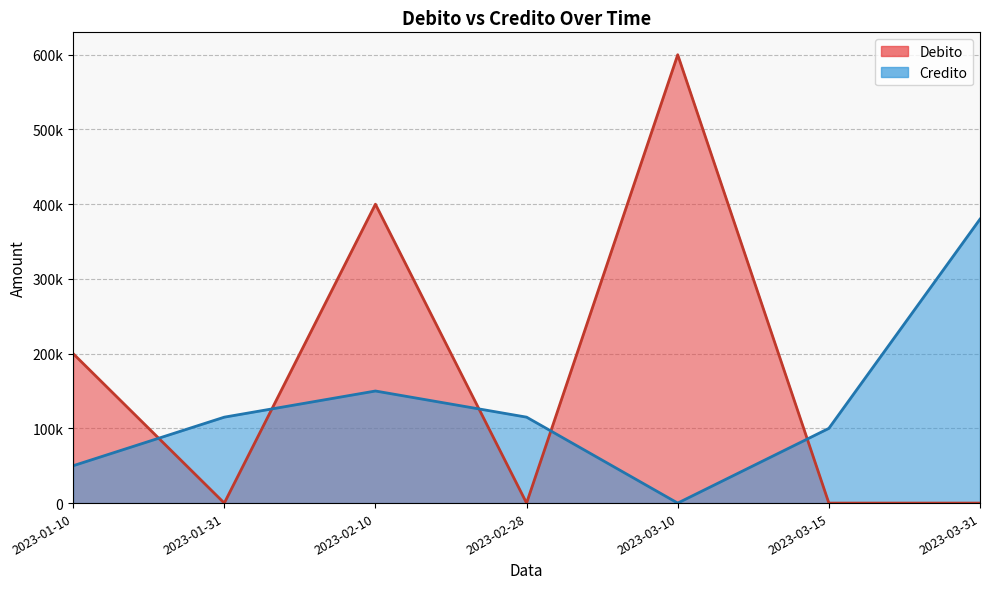

How many series are shown in this chart?

2